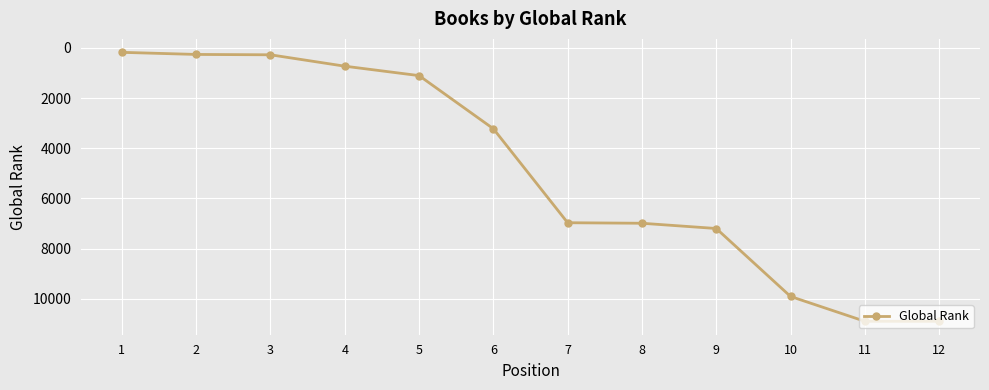

Which has a higher value, 11 or 9?

11